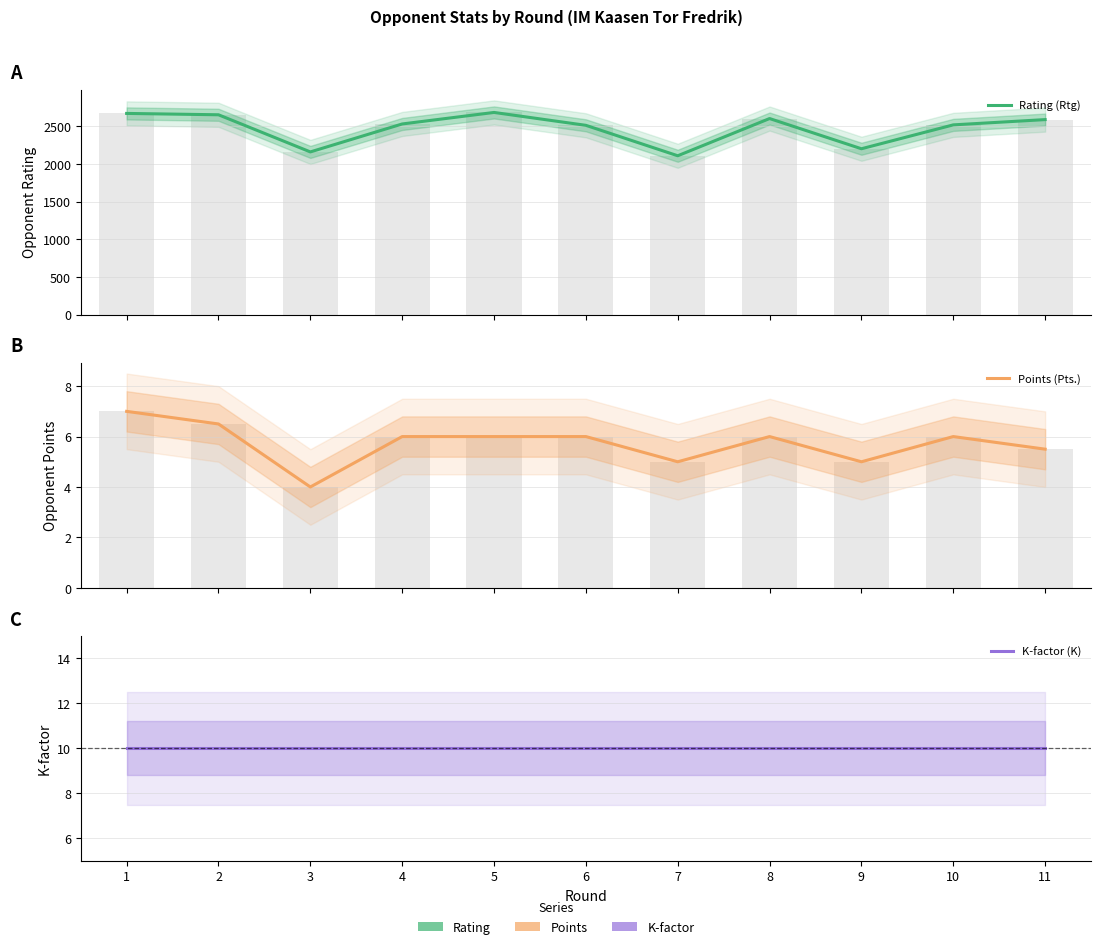

What is the difference between the maximum and minimum values in the Rating (Rtg) series?

575.0